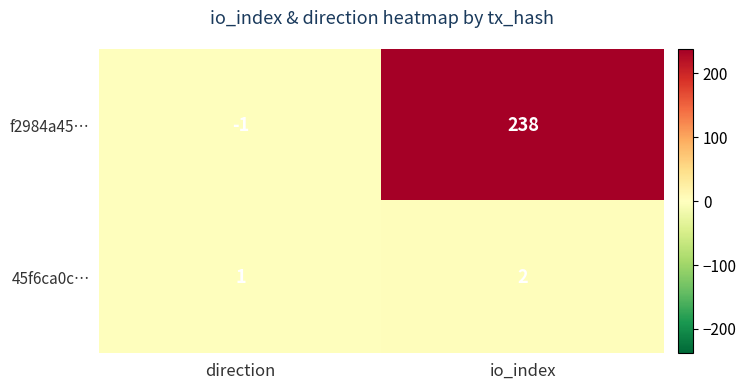

What is the difference between the f2984a45… values at direction and io_index?

239